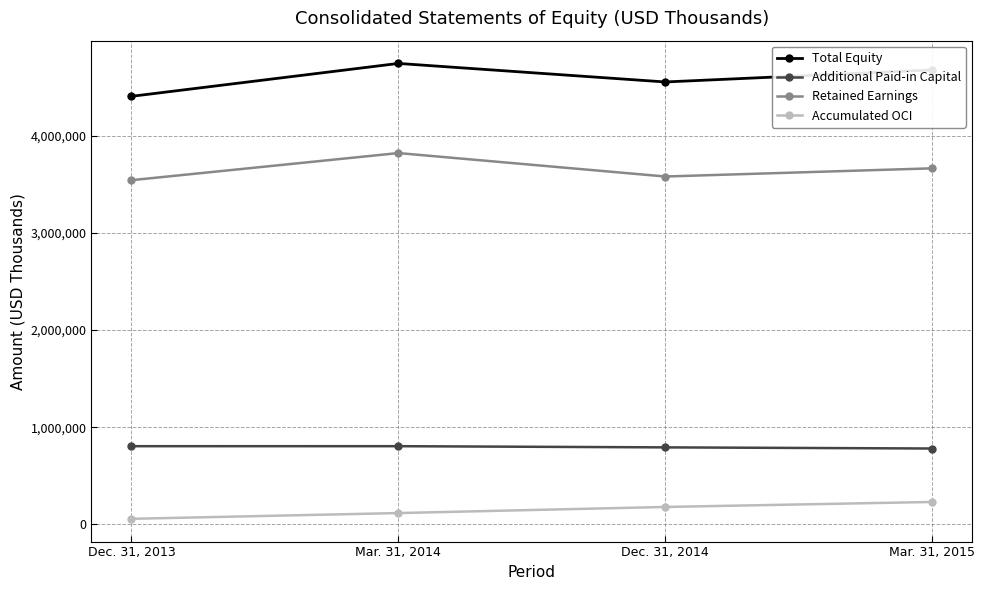

What is the total value across all series at Mar. 31, 2015?

9353196